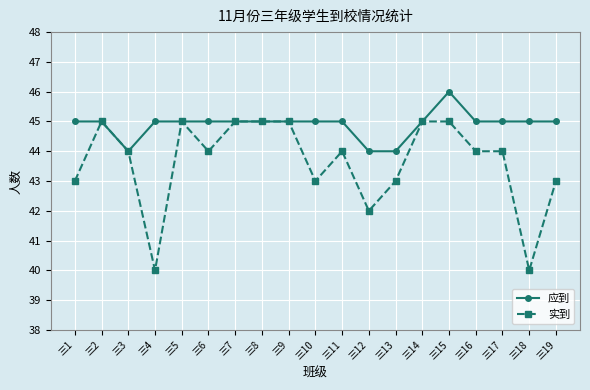

What is the highest value of the 实到 series?

45